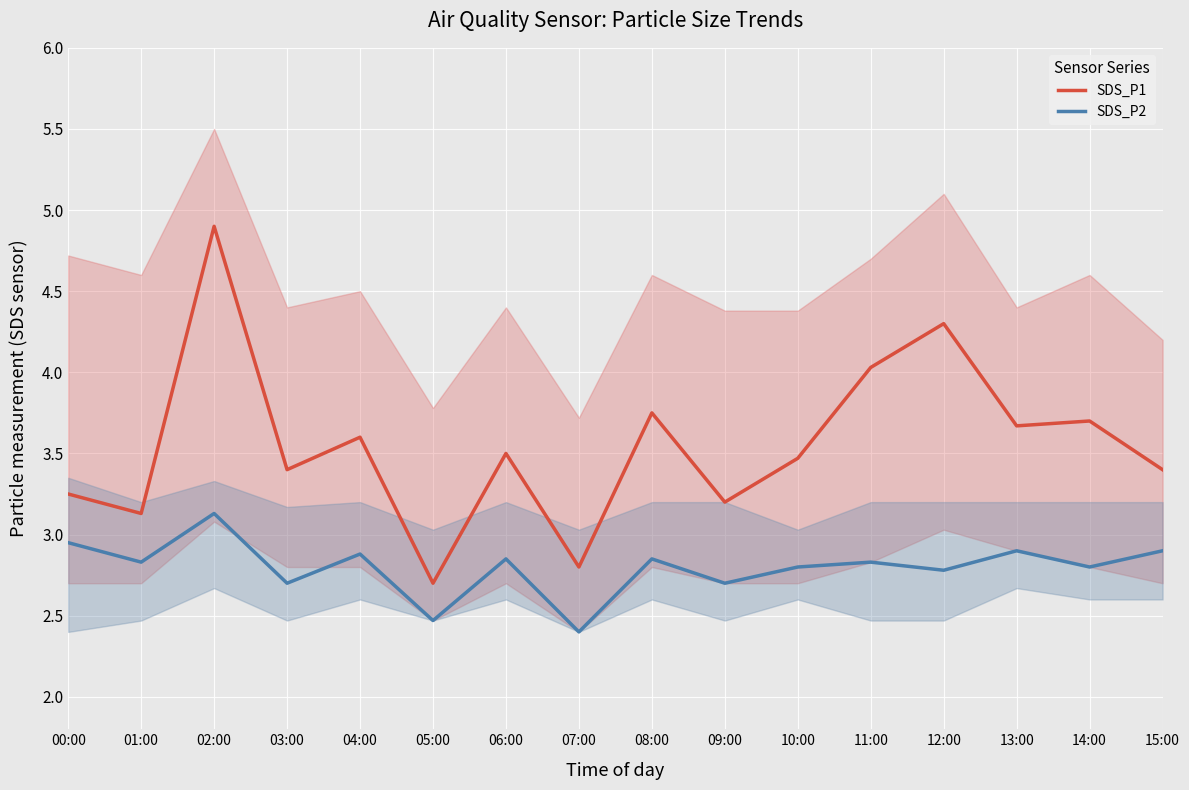

List the series in order of their overall mean, lowest first.

SDS_P2, SDS_P1